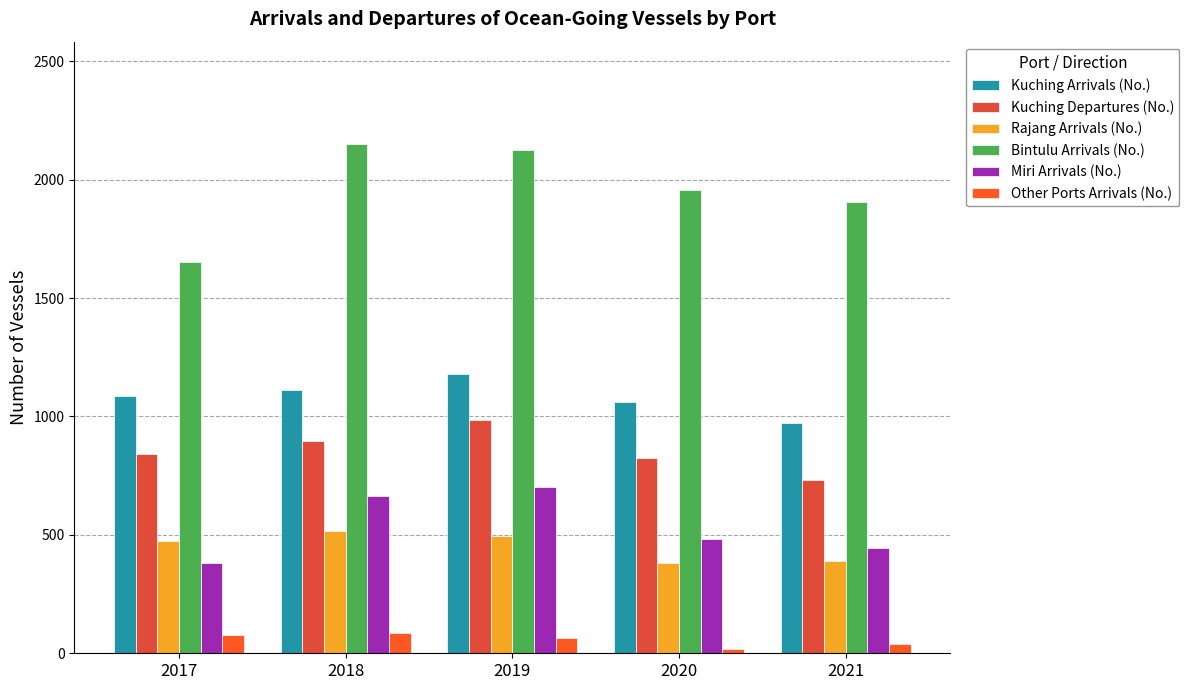

What is the value of the Rajang Arrivals (No.) bar at the 4th from the left?

382